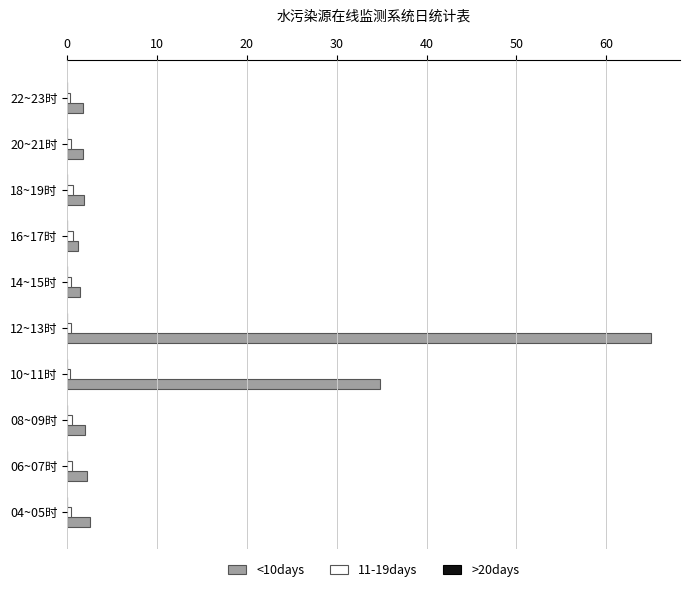

Which series has the largest total across all categories?

<10days